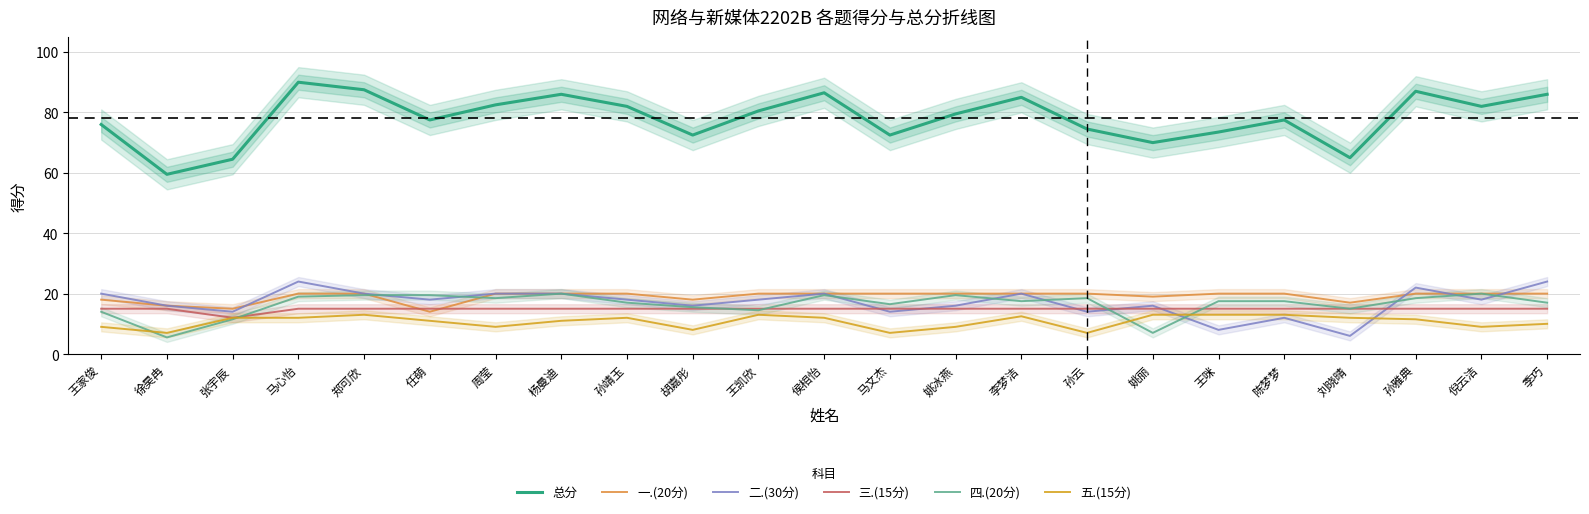

How many 三.(15分) values are between 15 and 16?

22